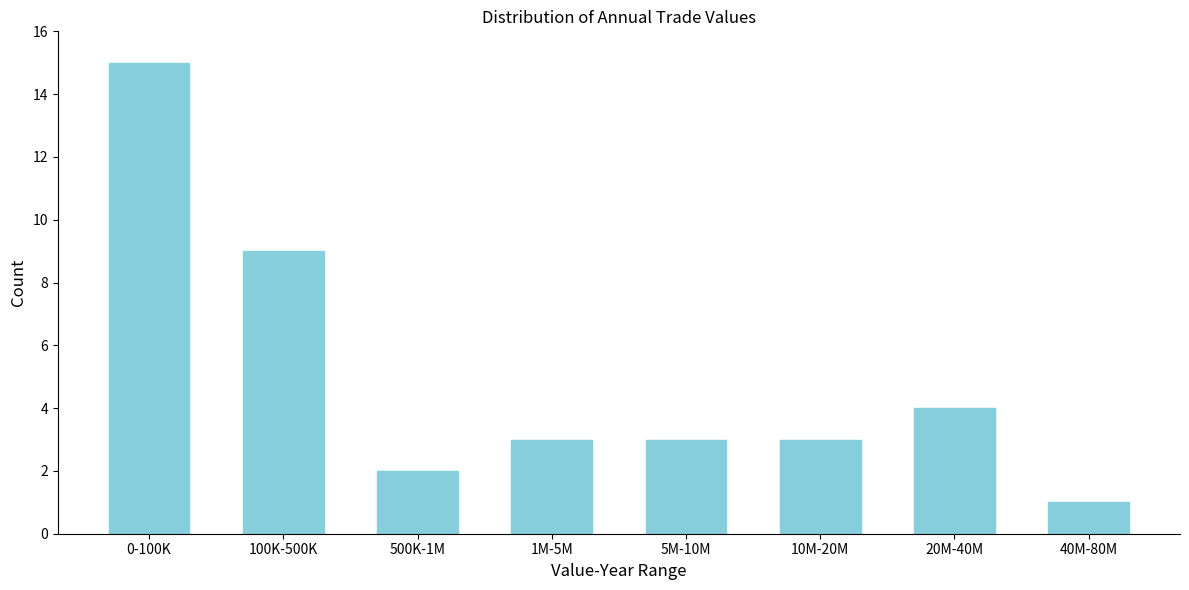

Reading left to right, transcribe all the data shown in this chart.

15	9	2	3	3	3	4	1